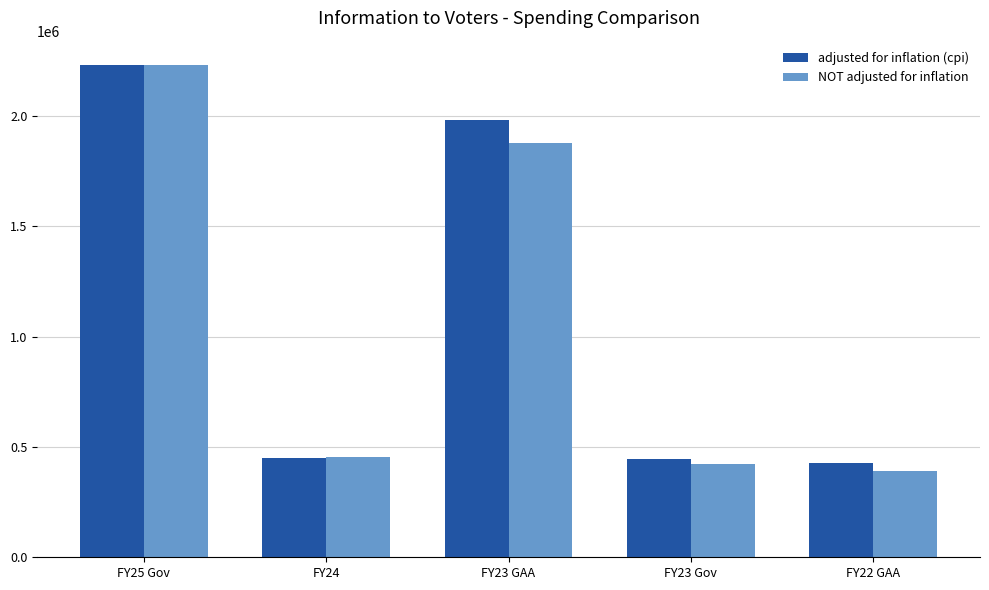

The value of adjusted for inflation (cpi) at FY23 Gov is 239766. True or false?

False